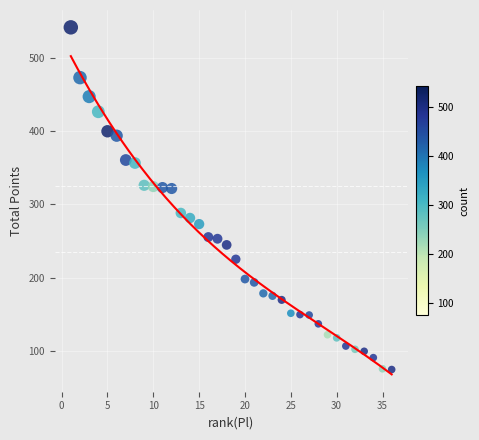

What is the range of Y values (max minus min)?

466.3